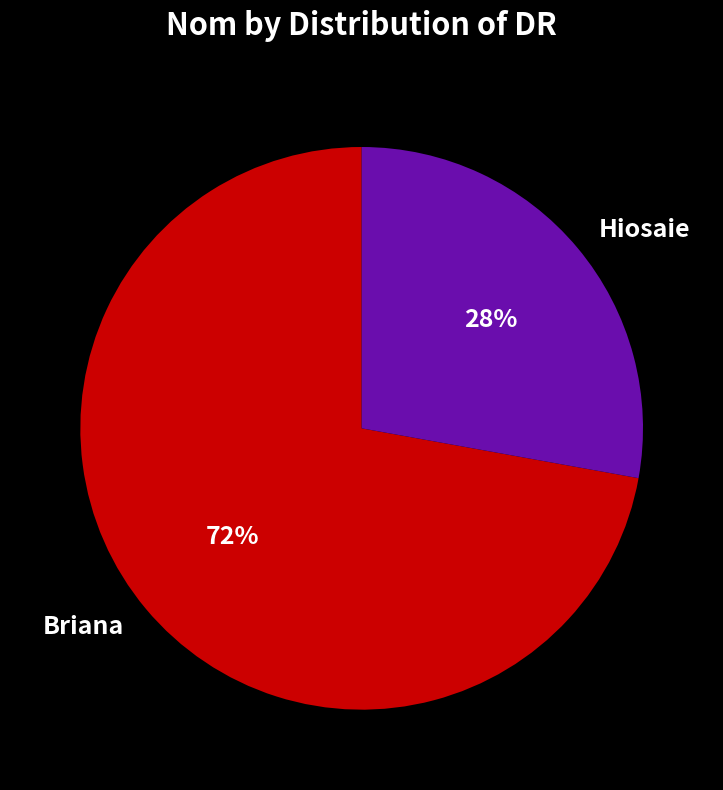

Count the number of slices in the pie.

2